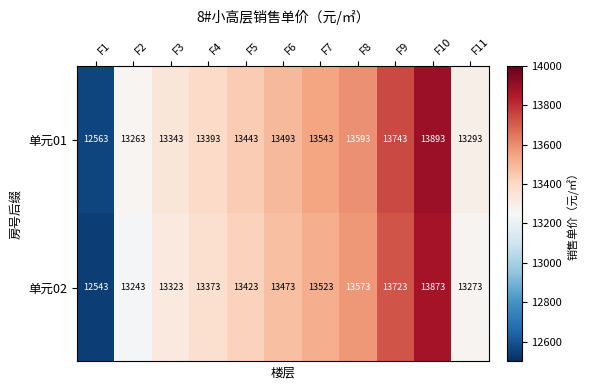

Which series has the largest total across all categories?

单元01